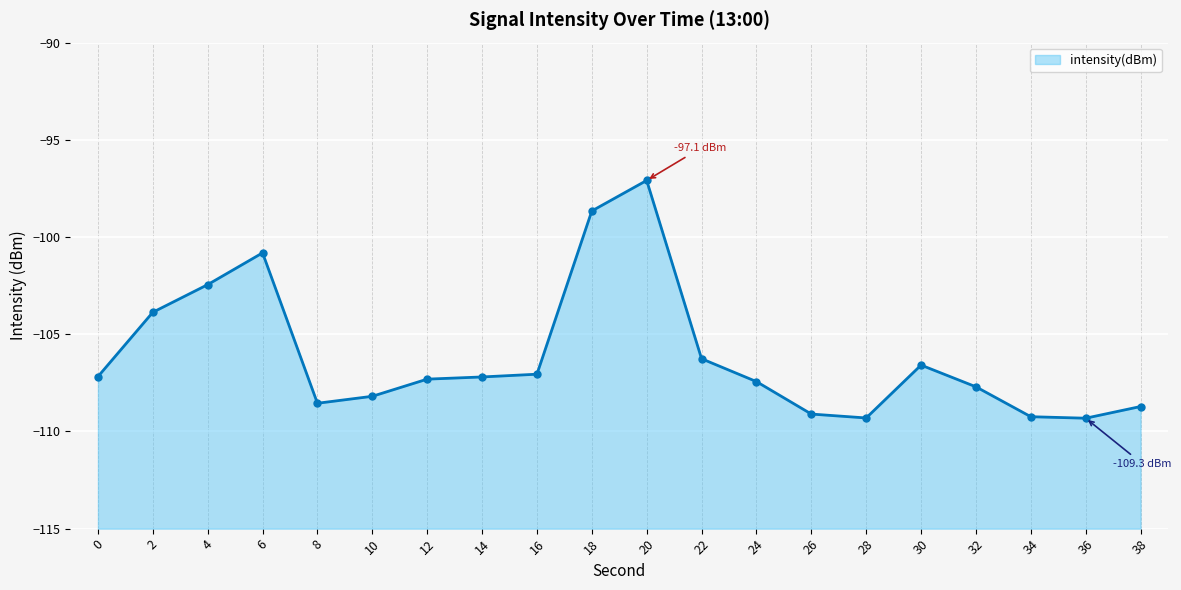

The value at 38 is -108.7. True or false?

True